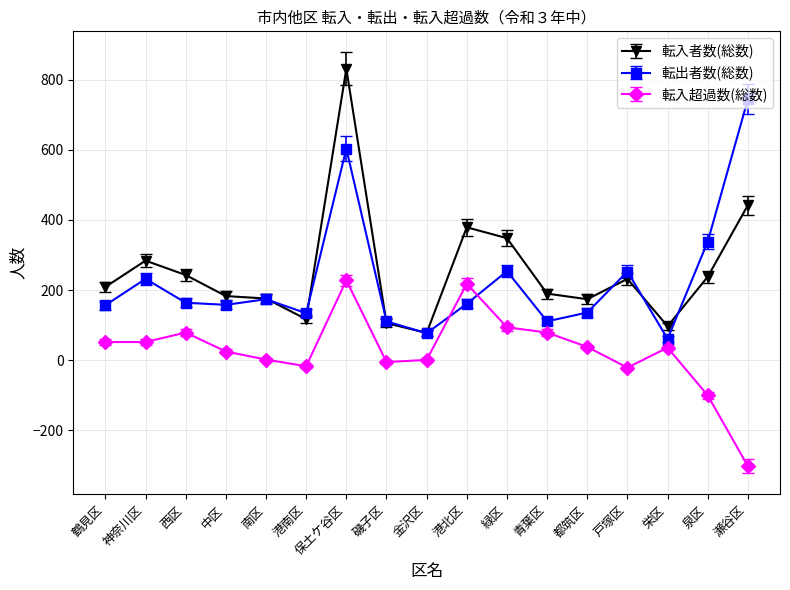

The value of 転出者数(総数) at 緑区 is 396. True or false?

False